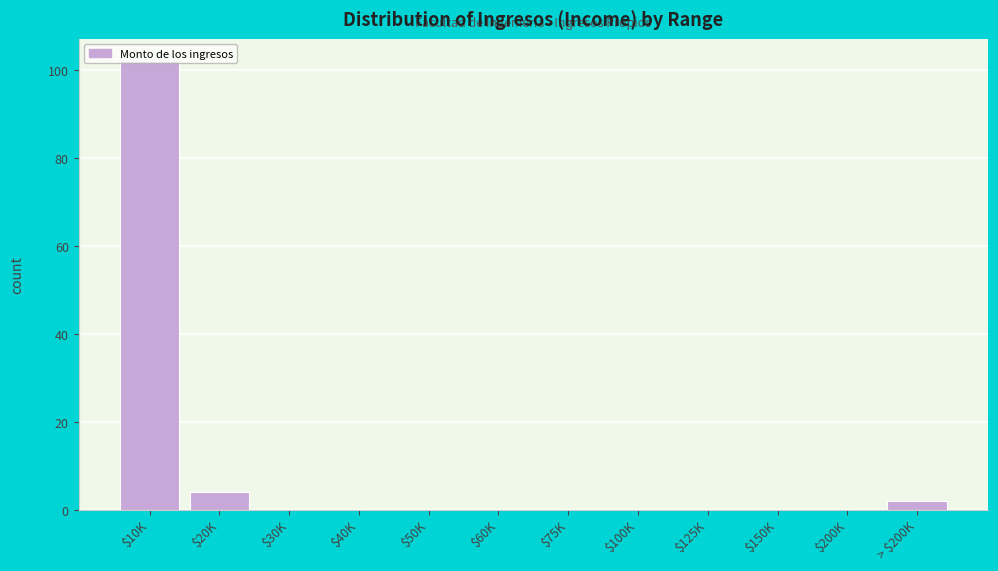

The chart shows a value of 0 at $100K. True or false?

True